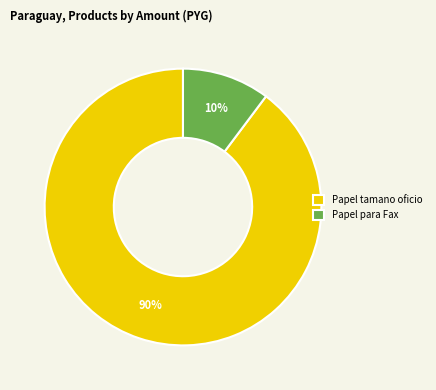

True or false: Papel tamano oficio accounts for 99% of the total.

False